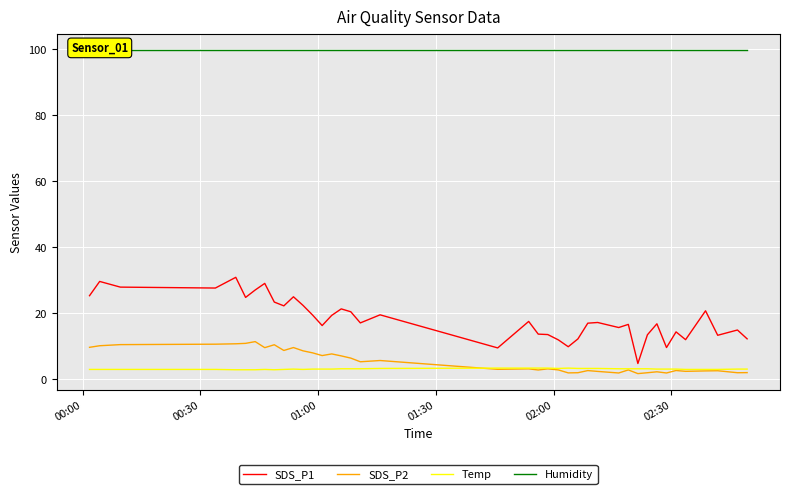

Reading left to right, what are all the values shown in this chart?

SDS_P1: 25.4	29.7	27.9	27.7	30.9	24.8	27.1	29.1	23.4	22.3	25.0	22.4	19.5	16.3	19.4	21.4	20.5	17.1	19.6	9.5	17.6	13.7	13.6	11.9	9.9	12.2	17.0	17.2	15.7	16.6	4.8	13.5	16.8	9.6	14.4	12.0	20.8	13.3	14.9	12.3
SDS_P2: 9.7	10.2	10.5	10.7	10.8	10.9	11.4	9.6	10.5	8.8	9.6	8.6	8.0	7.2	7.7	7.1	6.4	5.3	5.7	3.0	3.2	2.8	3.2	2.9	1.9	2.0	2.6	2.4	1.9	2.9	1.7	2.0	2.3	1.9	2.7	2.4	2.5	2.6	2.0	2.0
Temp: 3.0	3.0	3.0	3.0	2.9	2.9	2.9	3.0	2.9	3.0	3.1	3.0	3.1	3.1	3.1	3.2	3.2	3.2	3.3	3.4	3.4	3.4	3.4	3.3	3.4	3.3	3.3	3.3	3.2	3.2	3.2	3.2	3.1	3.1	3.1	3.0	3.0	3.0	3.1	3.1
Humidity: 99.9	99.9	99.9	99.9	99.9	99.9	99.9	99.9	99.9	99.9	99.9	99.9	99.9	99.9	99.9	99.9	99.9	99.9	99.9	99.9	99.9	99.9	99.9	99.9	99.9	99.9	99.9	99.9	99.9	99.9	99.9	99.9	99.9	99.9	99.9	99.9	99.9	99.9	99.9	99.9